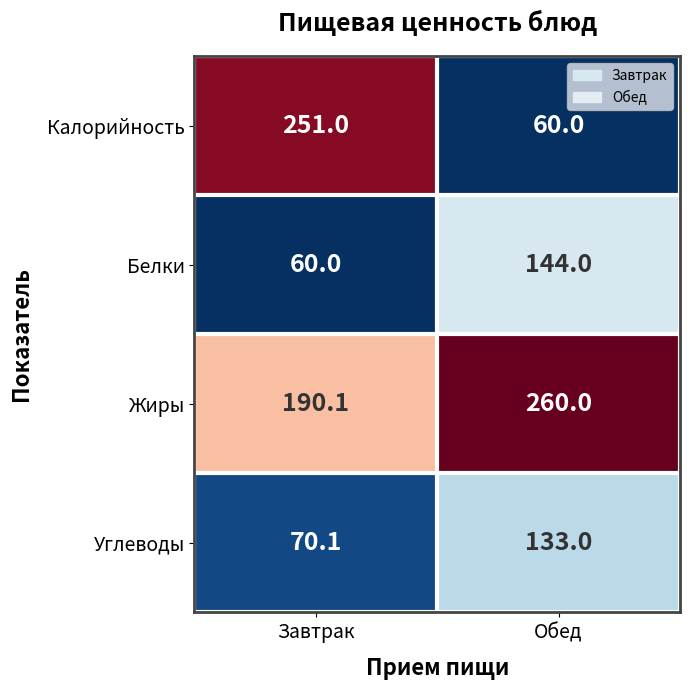

Which series has the largest range (max minus min)?

Калорийность